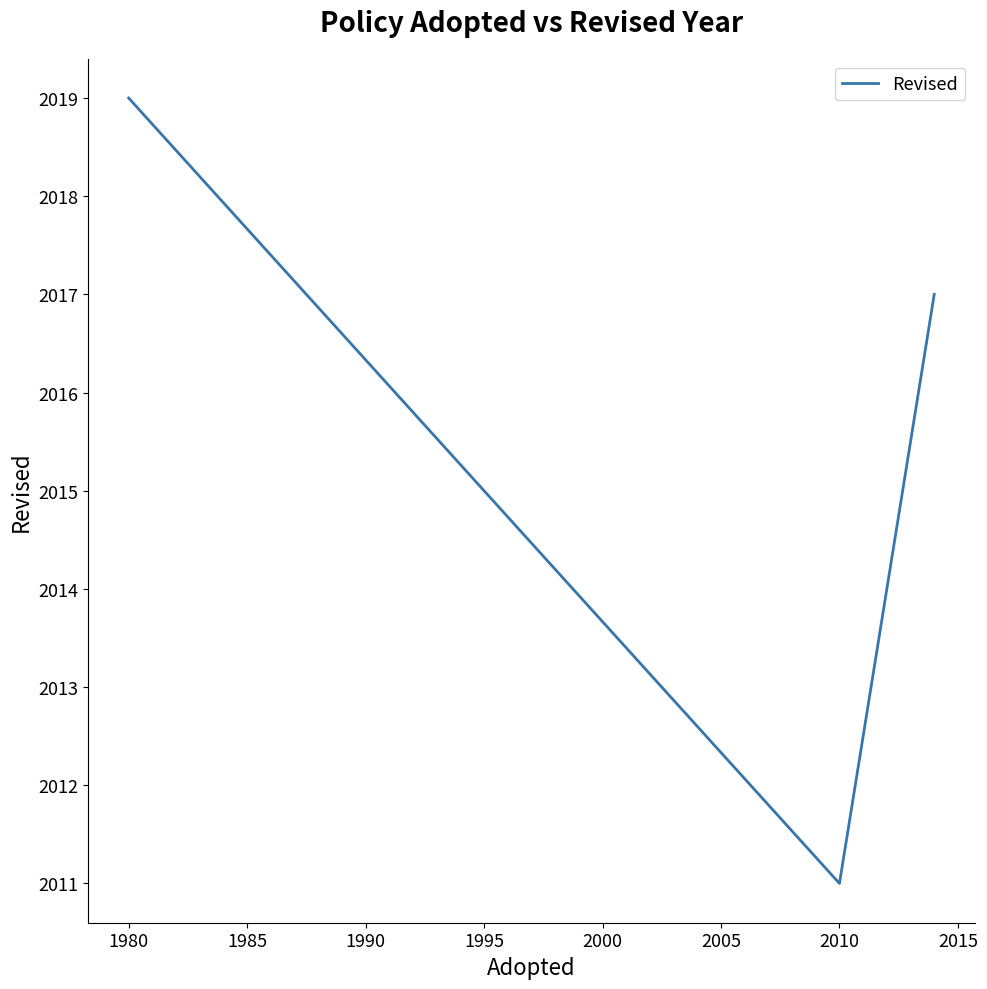

True or false: there are more than 1 points higher than both neighbors.

False